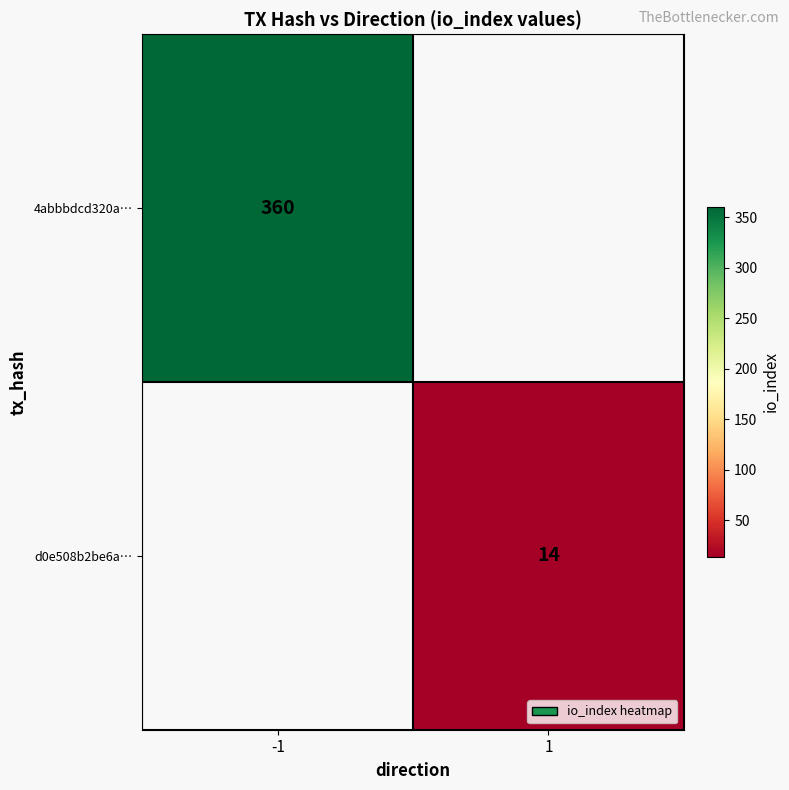

How many categories are shown in the chart?

2